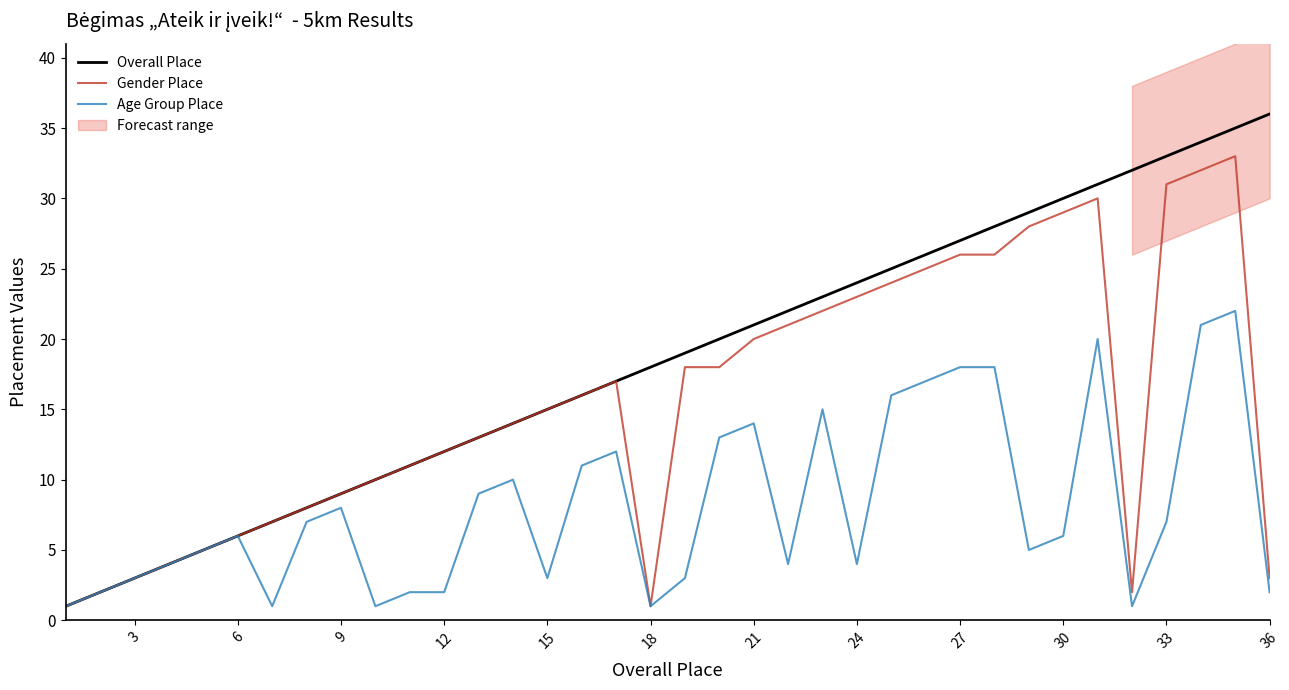

Reading left to right, list all the values displayed in this chart.

Overall Place: 1	2	3	4	5	6	7	8	9	10	11	12	13	14	15	16	17	18	19	20	21	22	23	24	25	26	27	28	29	30	31	32	33	34	35	36
Gender Place: 1	2	3	4	5	6	7	8	9	10	11	12	13	14	15	16	17	1	18	18	20	21	22	23	24	25	26	26	28	29	30	2	31	32	33	3
Age Group Place: 1	2	3	4	5	6	1	7	8	1	2	2	9	10	3	11	12	1	3	13	14	4	15	4	16	17	18	18	5	6	20	1	7	21	22	2